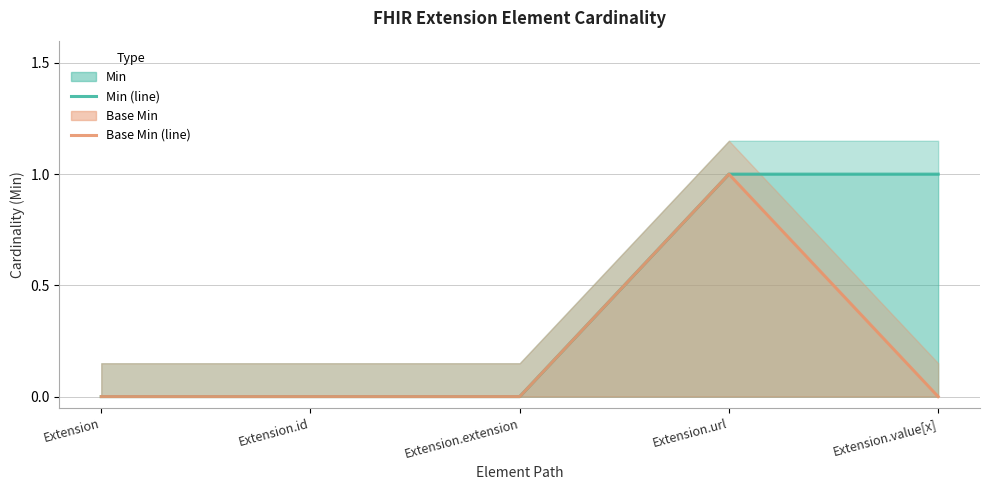

True or false: Base Min (line) has a value of 1 at Extension.

False